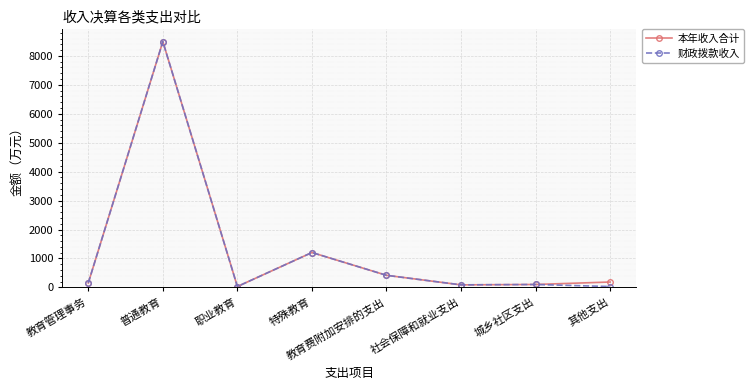

The 本年收入合计 series shows 186.6 at 其他支出. True or false?

True